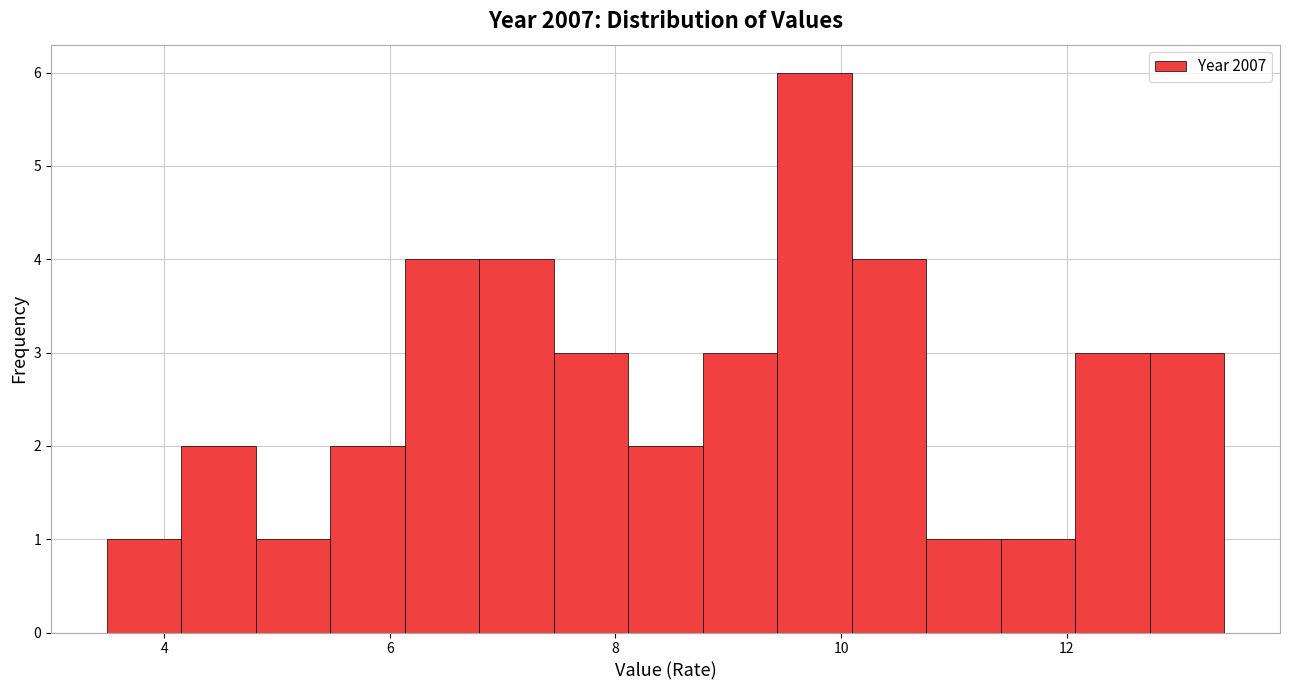

Read against the x-axis, roughly where is the centre of the tallest bar?

9.8